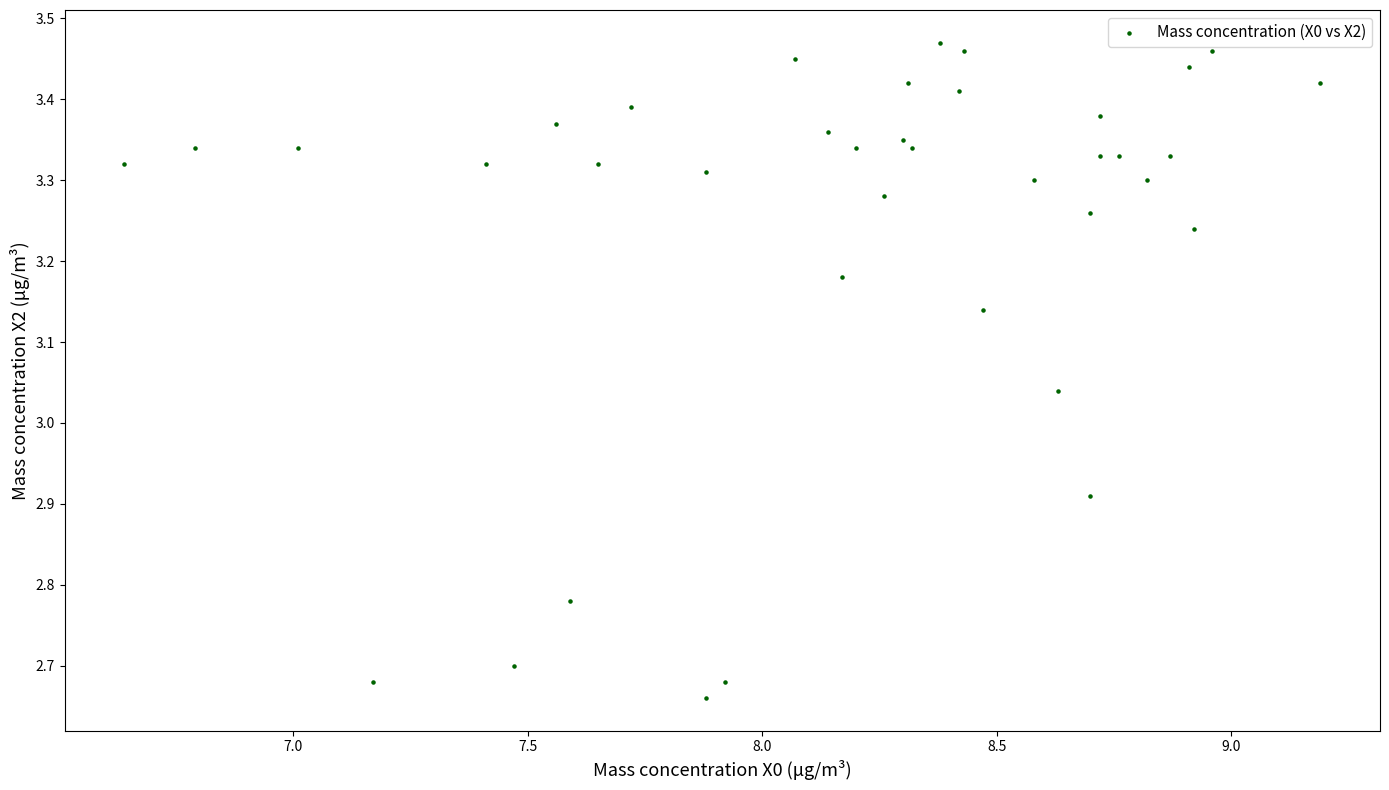

What is the range of X values (max minus min)?

2.5